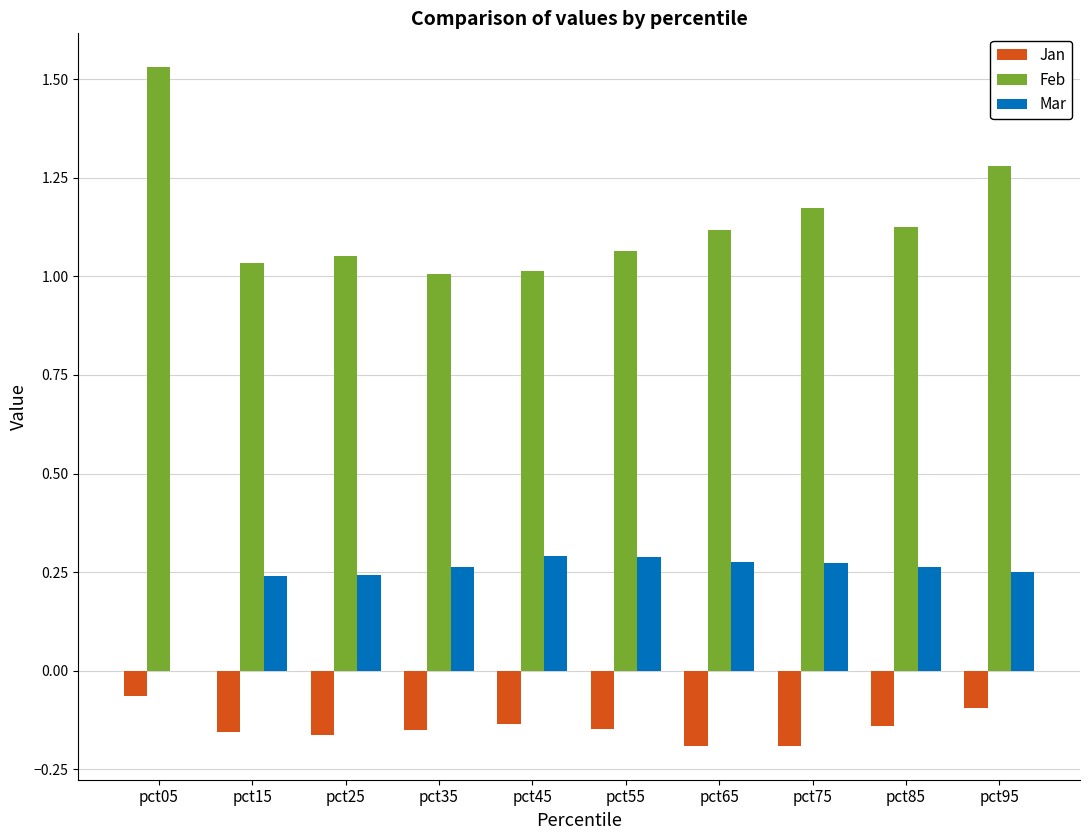

True or false: Feb has a value of 1.9 at pct95.

False